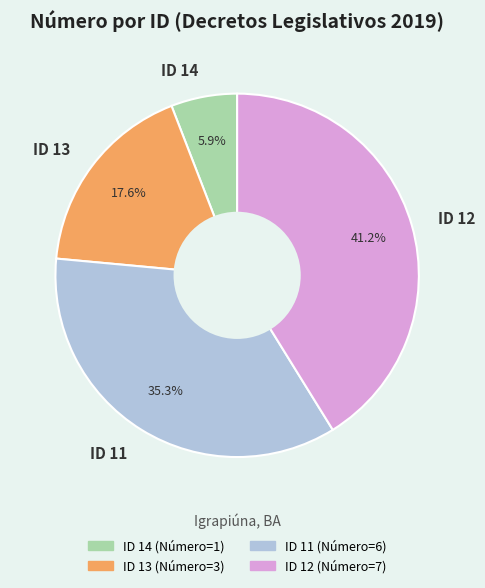

What percentage is the ID 14 slice, to the nearest percent?

6%